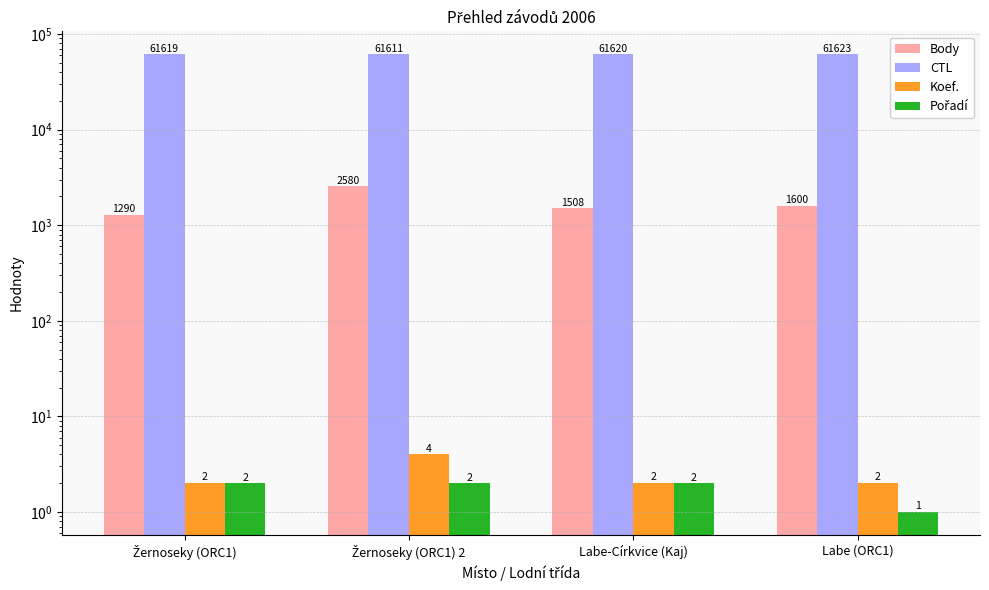

At how many categories does at least one series exceed 46898?

4